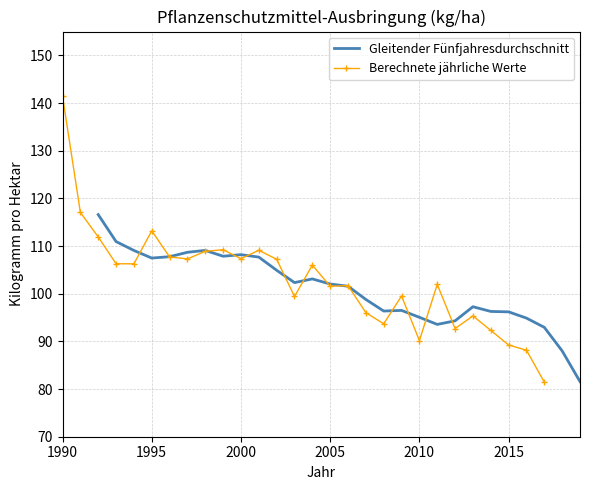

How many distinct data groups are displayed?

2